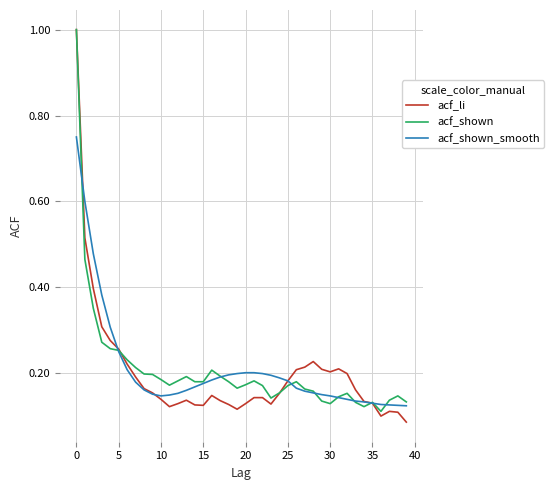

What is the greatest value displayed?

1.0